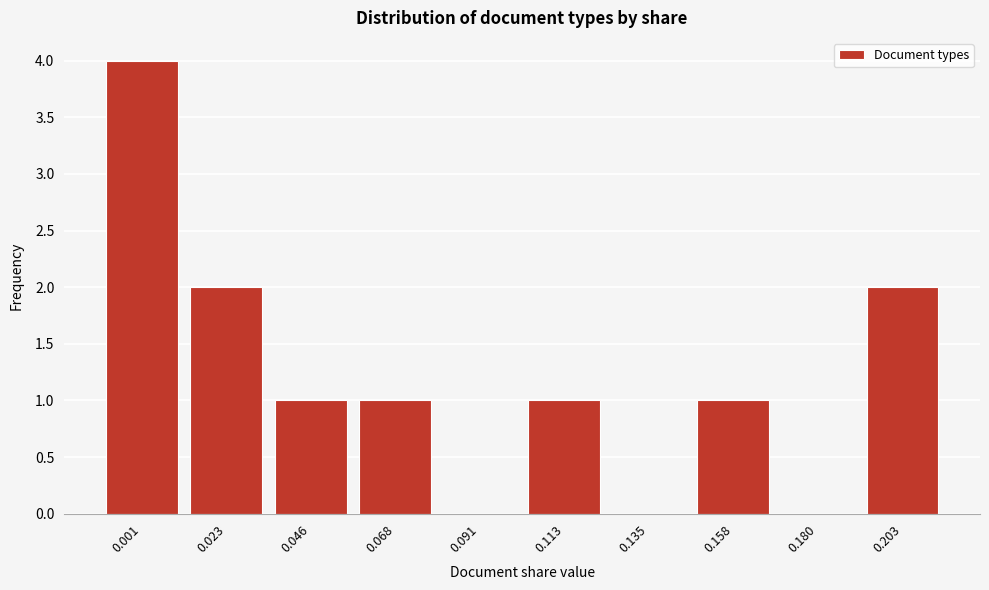

Reading right to left, extract all data points from this chart.

0.203=2	0.180=0	0.158=1	0.135=0	0.113=1	0.091=0	0.068=1	0.046=1	0.023=2	0.001=4